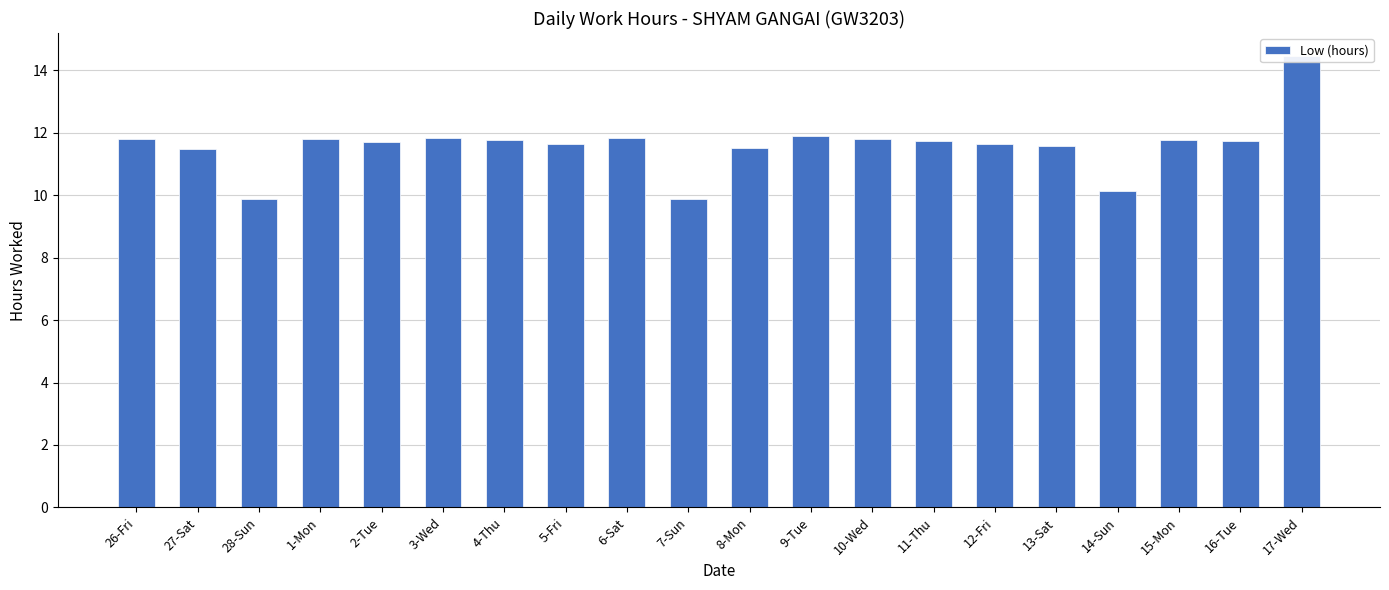

Are the bars grouped side by side (vs. stacked)?

No